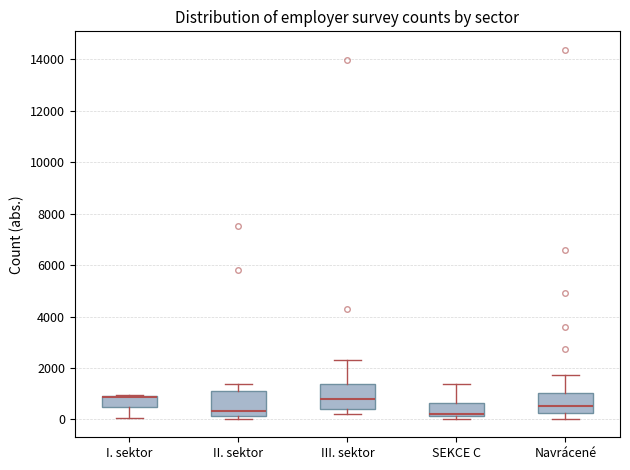

Reading left to right, read every box against the y-axis: the position of its median line, the range the box covers, and the ends of its whiskers. The values are not printed on the chart, so give them approximately, as read against the axis.

I. sektor: median 800 (drawn on the box's upper edge), box 400 to 1000, whiskers 0 to 1000
II. sektor: median 400, box 200 to 1200, whiskers 0 to 1400
III. sektor: median 800, box 400 to 1400, whiskers 200 to 2400
SEKCE C: median 200 (just above the box's lower edge), box 200 to 600, whiskers 0 to 1400
Navrácené: median 600, box 200 to 1000, whiskers 0 to 1800